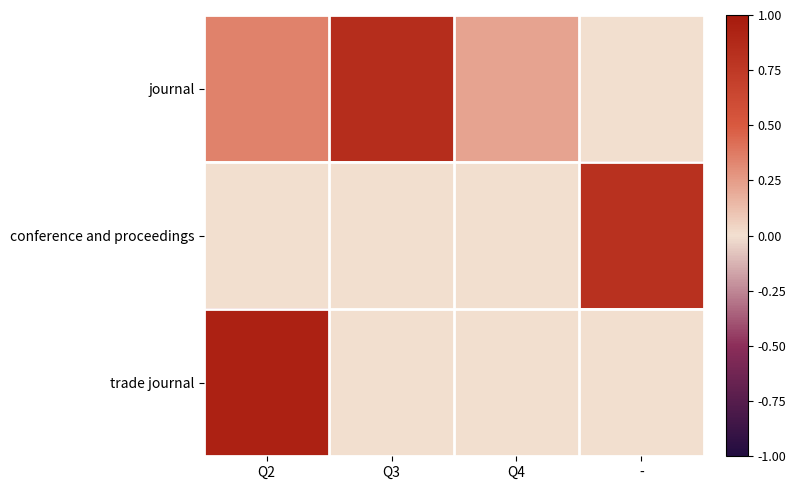

What is the total value across all series at Q4?

29